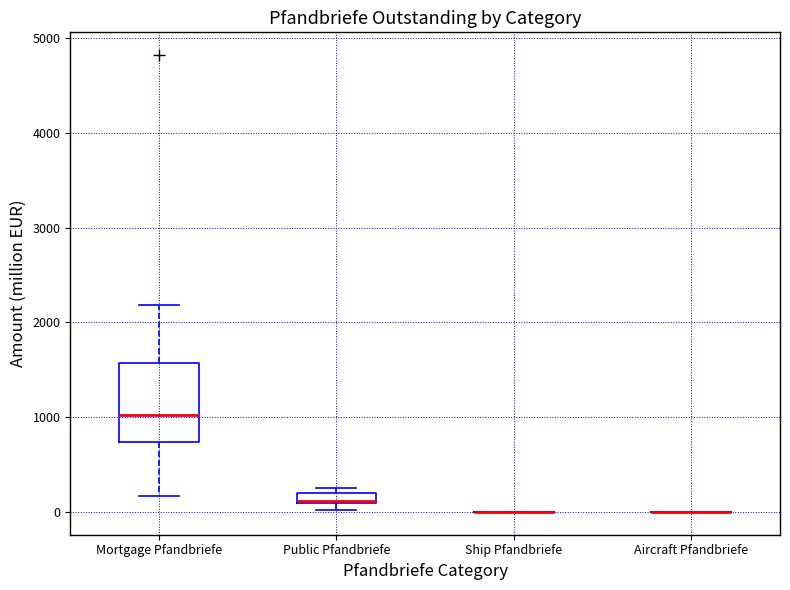

Comparing the boxes themselves (not the whiskers), which one is the tallest?

Mortgage Pfandbriefe